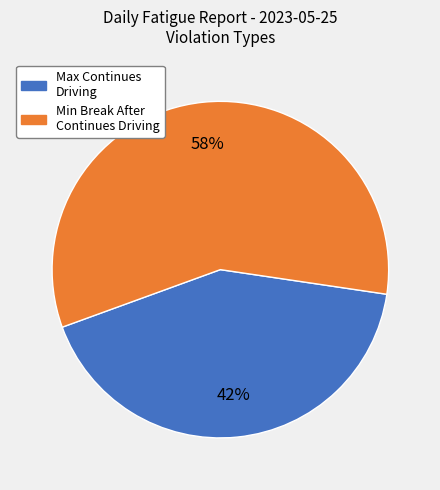

Does any single category account for the majority?

Yes